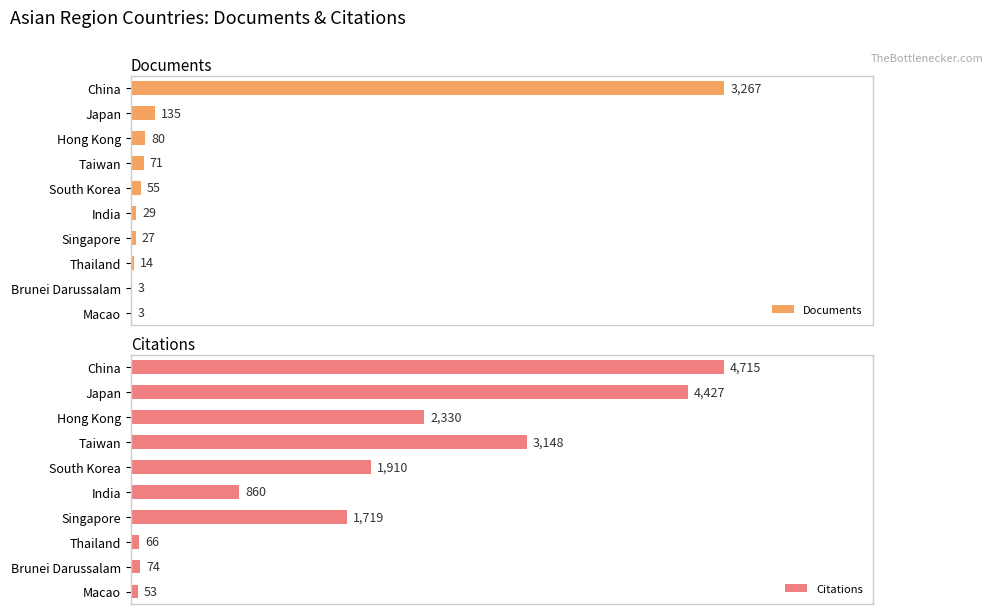

Rank the series by their average value, from lowest to highest.

Documents, Citations